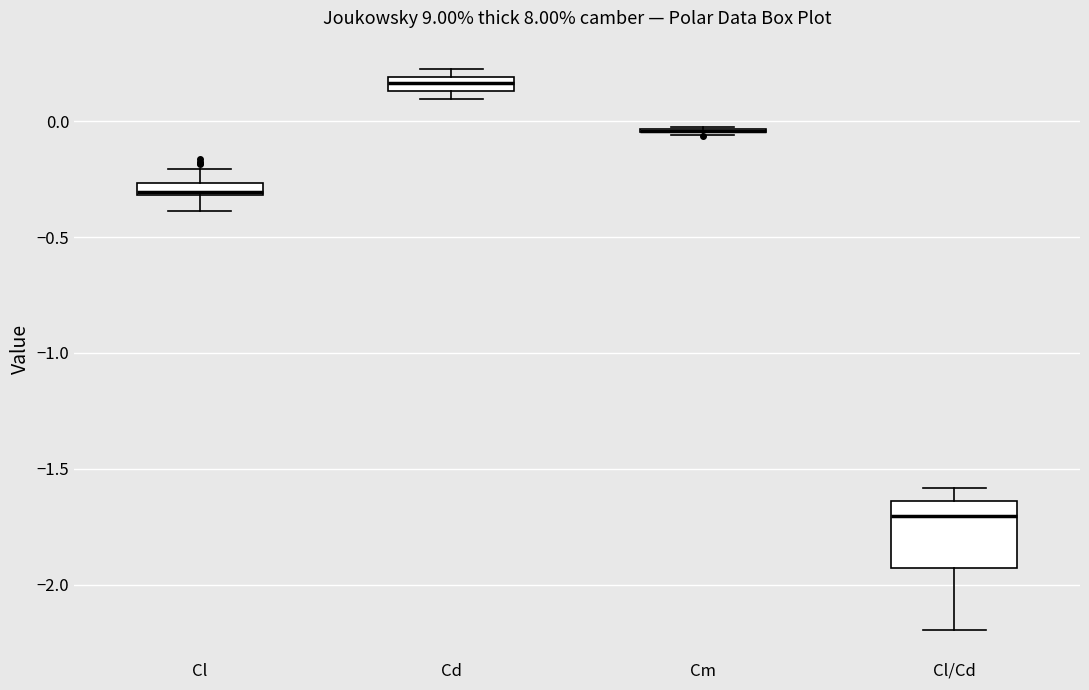

Comparing the boxes themselves (not the whiskers), which one is the tallest?

Cl/Cd